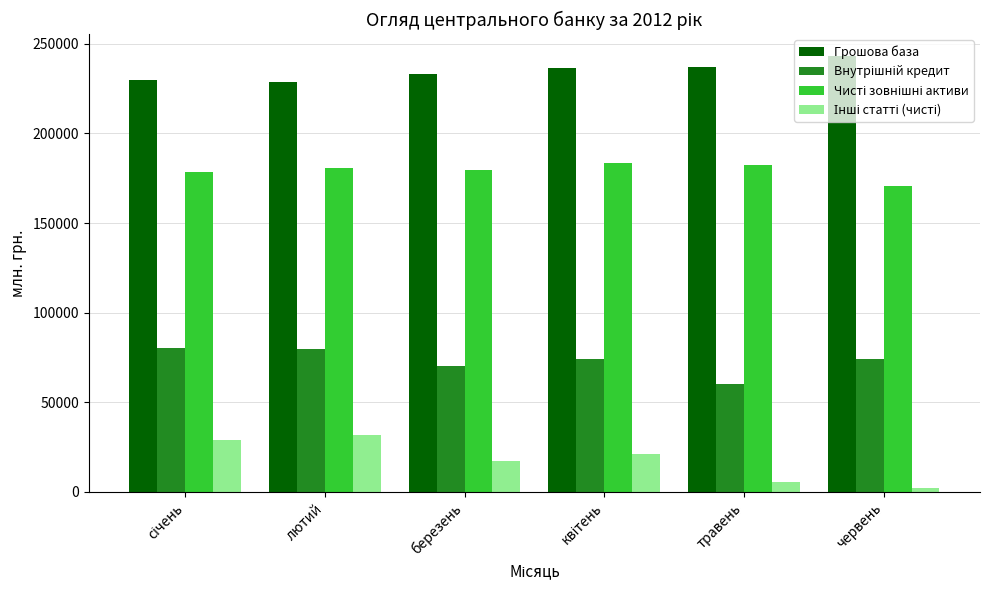

What is the highest value of the Грошова база series?

243223.5